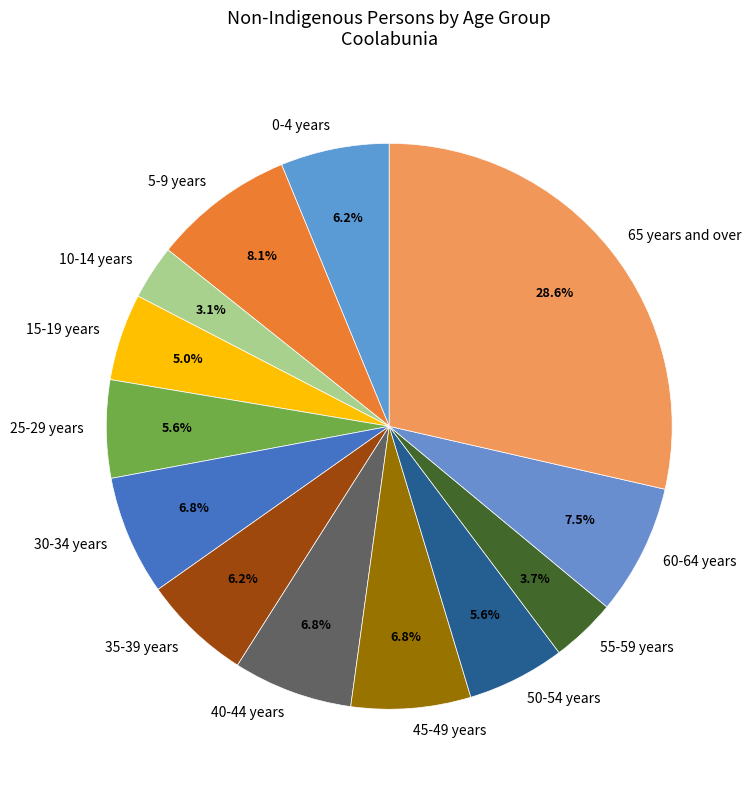

The 40-44 years slice represents 7% of the pie. True or false?

True